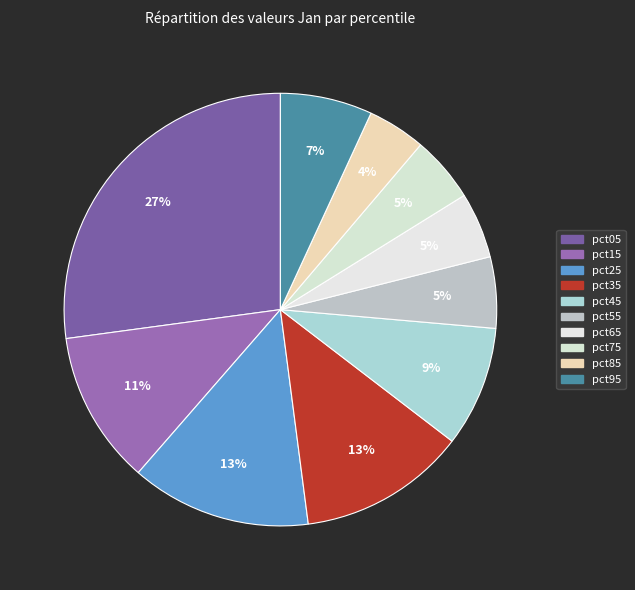

Which slice is the largest?

pct05